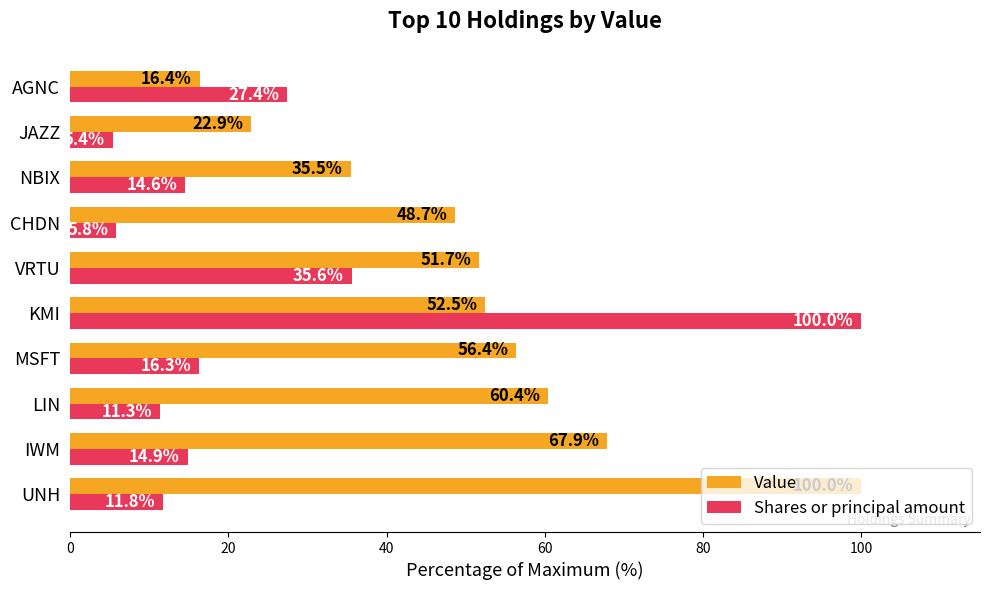

At how many categories does at least one series exceed 53?

5